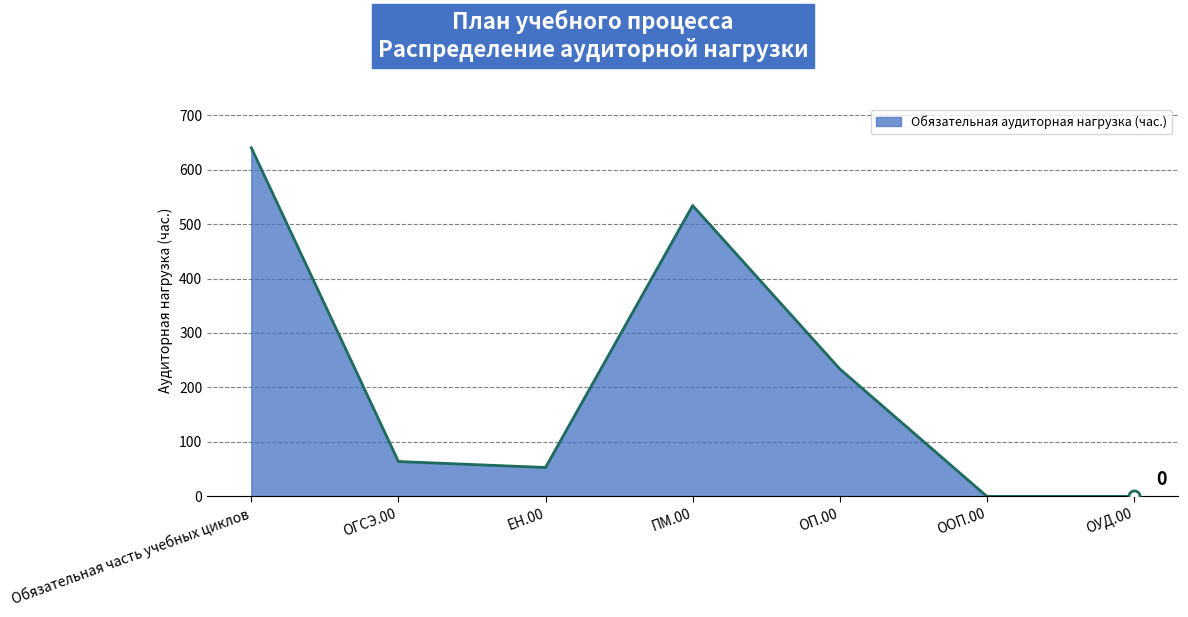

What is the sum of the values at ОГСЭ.00 and Обязательная часть учебных циклов?

704